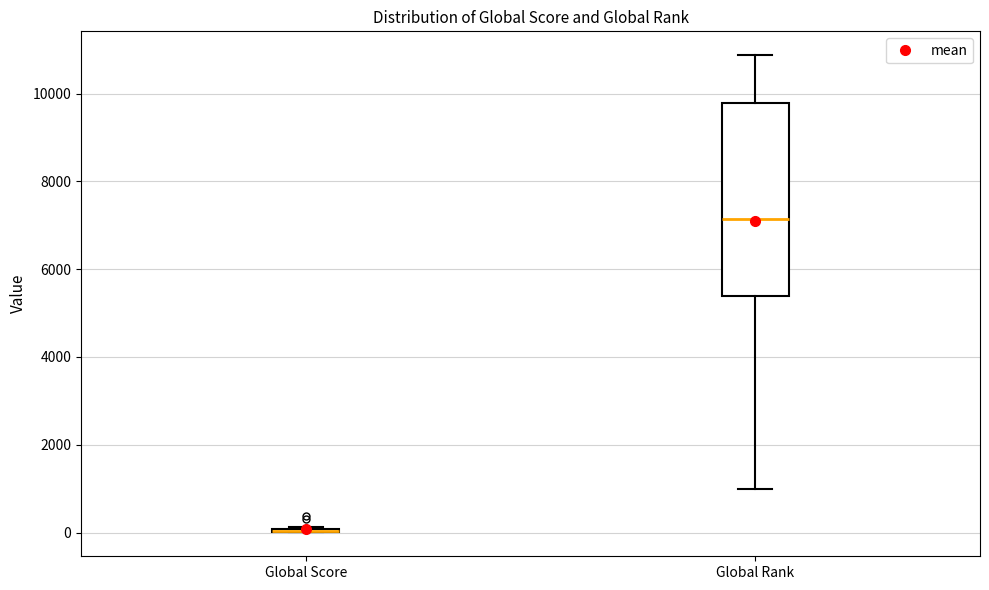

Reading left to right, read every box against the y-axis: the position of its median line, the range the box covers, and the ends of its whiskers. The values are not printed on the chart, so give them approximately, as read against the axis.

Global Score: box collapsed to a line at 0, whiskers 0 to 200
Global Rank: median 7200, box 5400 to 9800, whiskers 1000 to 10800